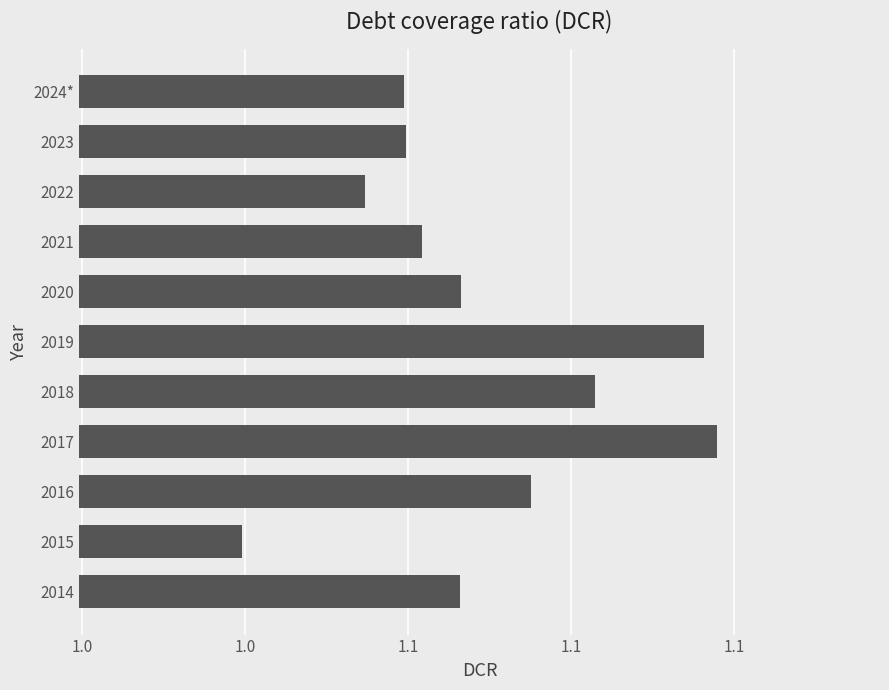

Are the bars horizontal?

Yes